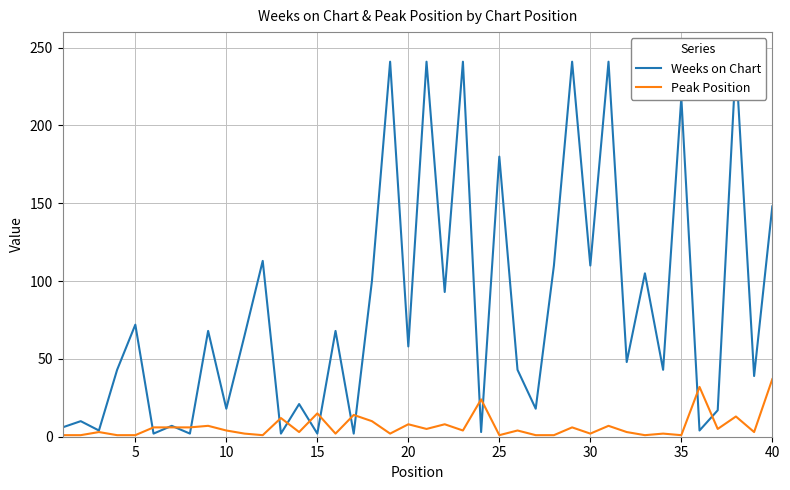

Is it true that Peak Position equals 1 at 15?

False